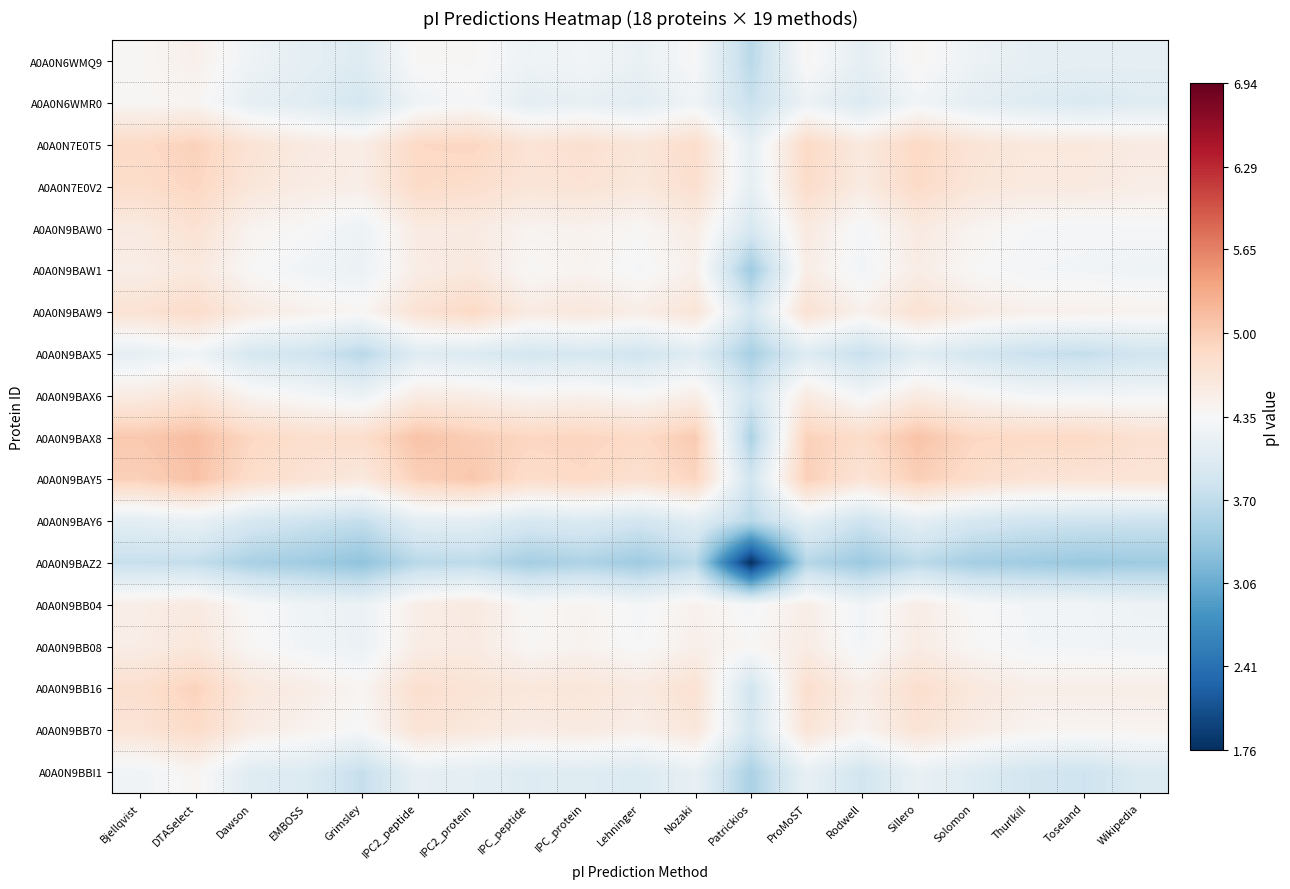

Rank the series at EMBOSS from lowest to highest value.

A0A0N9BAZ2, A0A0N9BAY6, A0A0N9BAX5, A0A0N9BBI1, A0A0N6WMR0, A0A0N6WMQ9, A0A0N9BB04, A0A0N9BAW1, A0A0N9BB08, A0A0N9BAX6, A0A0N9BAW0, A0A0N9BB70, A0A0N9BAW9, A0A0N9BB16, A0A0N7E0V2, A0A0N7E0T5, A0A0N9BAY5, A0A0N9BAX8